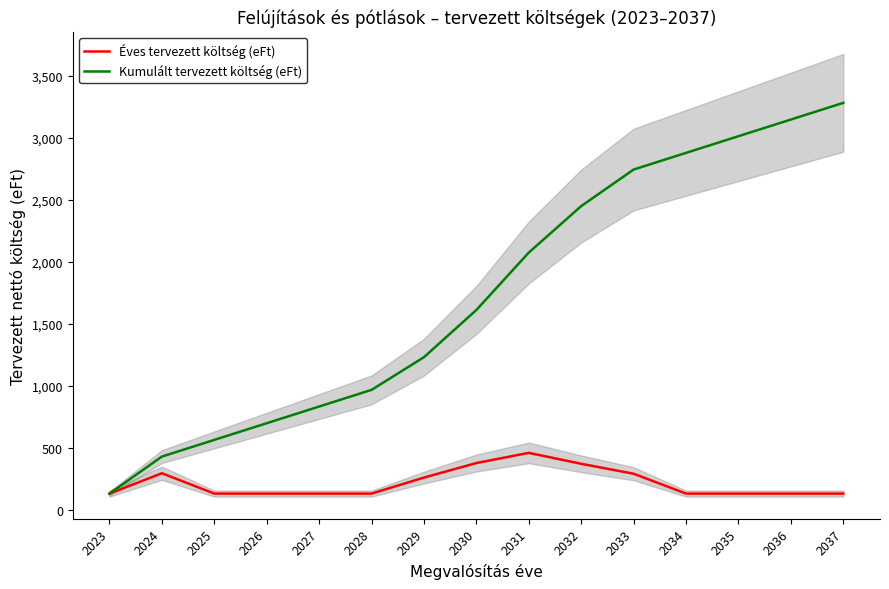

Count the number of categories in the chart.

15